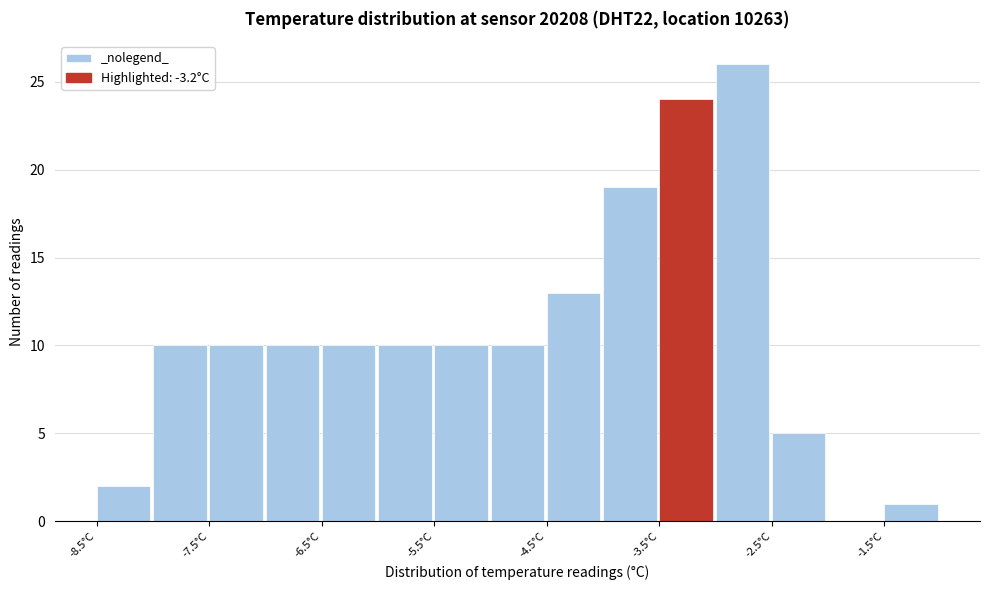

Reading left to right, list every bar in this chart as the range it spans on the x-axis followed by its height. The values are not printed on the chart, so give them approximately, as read against the axis.

-8.5 to -8.0: 2
-8.0 to -7.5: 10
-7.5 to -7.0: 10
-7.0 to -6.5: 10
-6.5 to -6.0: 10
-6.0 to -5.5: 10
-5.5 to -5.0: 10
-5.0 to -4.5: 10
-4.5 to -4.0: 13
-4.0 to -3.5: 19
-3.5 to -3.0: 24
-3.0 to -2.5: 26
-2.5 to -2.0: 5
-2.0 to -1.5: 0
-1.5 to -1.0: 1